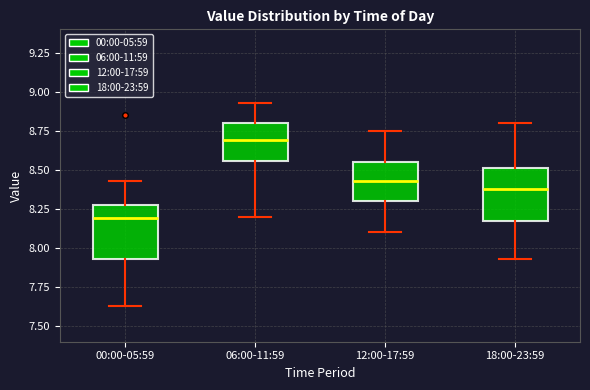

Which box has the highest median line?

06:00-11:59